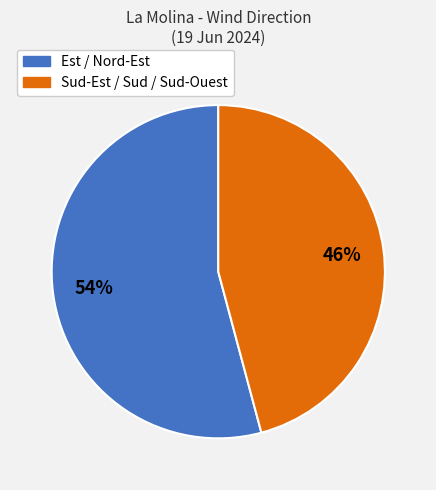

Is there a majority slice in this chart?

Yes